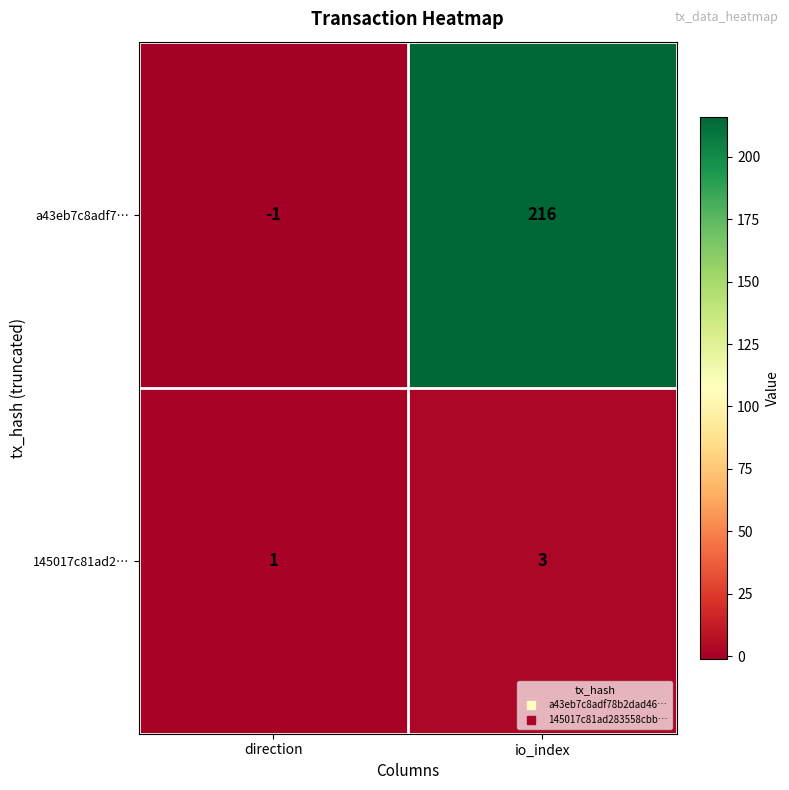

The a43eb7c8adf7… series shows -1 at direction. True or false?

True